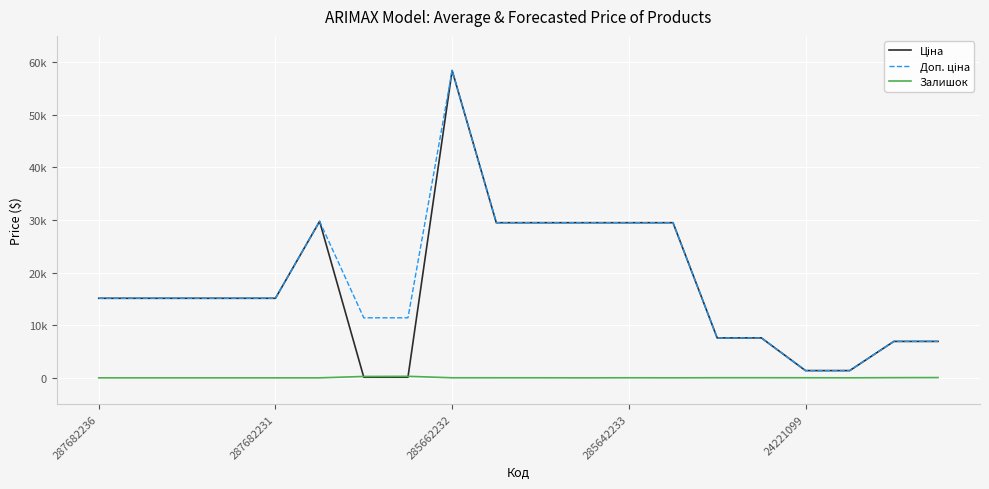

Is this an area chart (filled region under the line)?

No